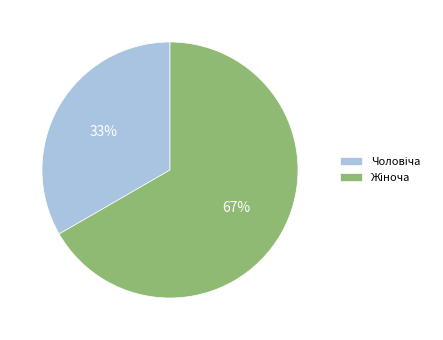

To the nearest percent, what is the average slice percentage?

50%